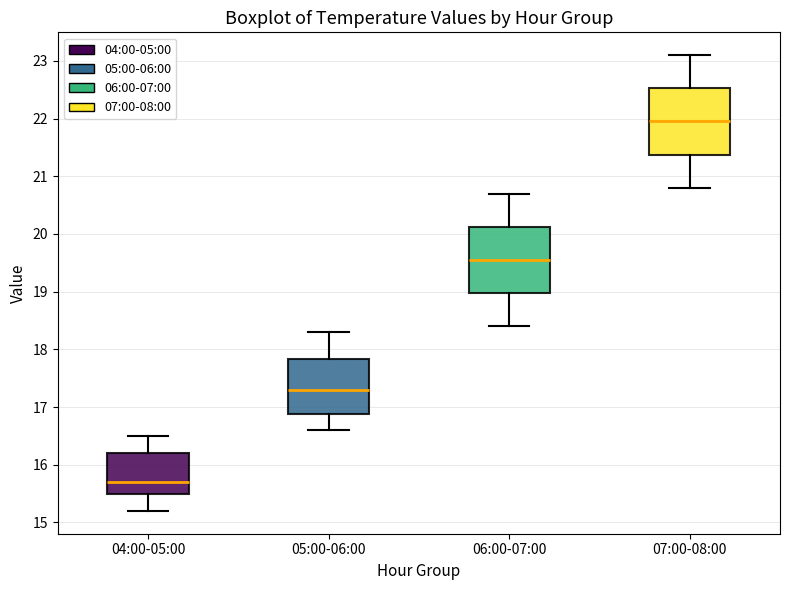

Which box has the lowest median line?

04:00-05:00